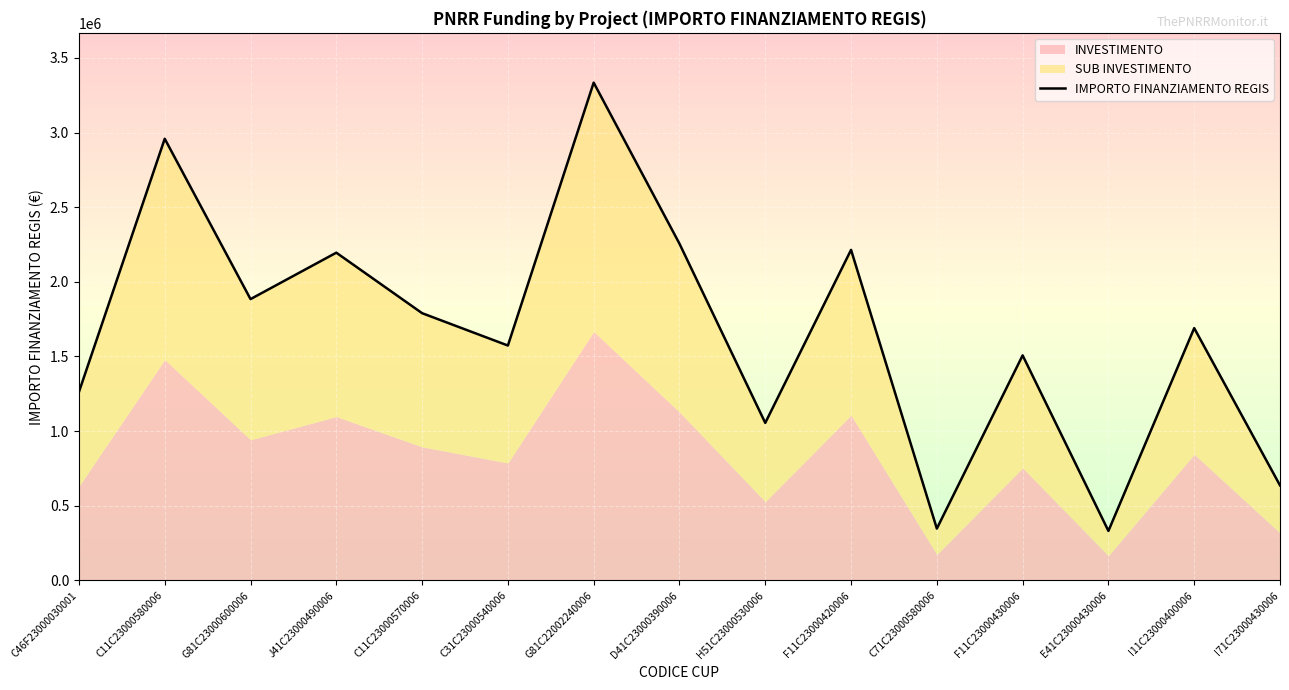

What is the sum of the values at C11C23000570006 and J41C23000490006?

3985305